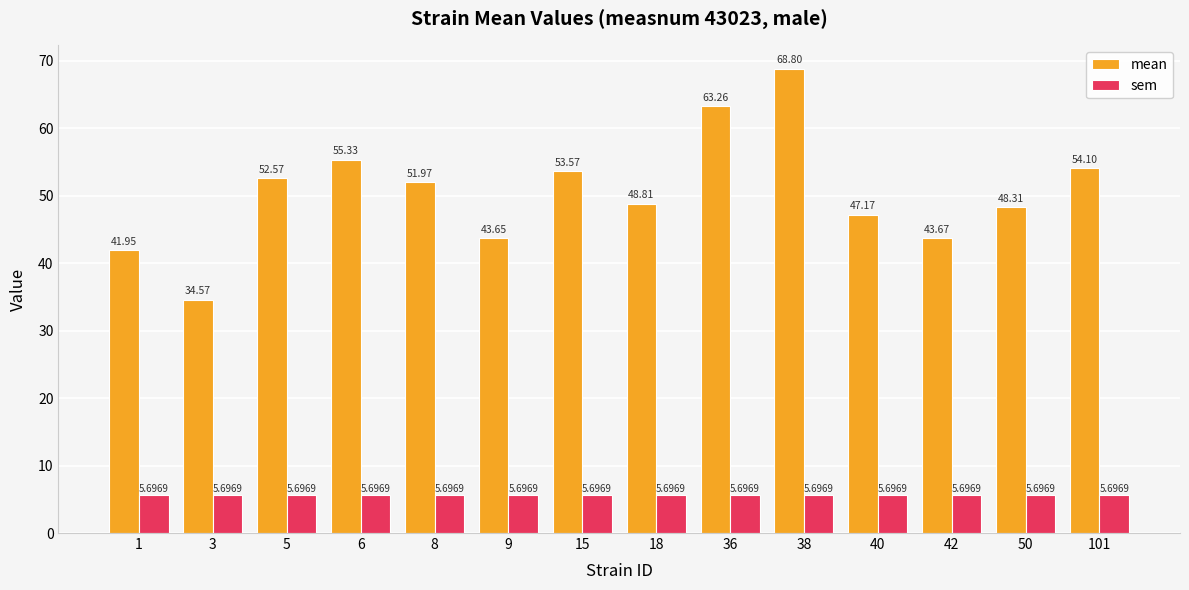

Are the bars horizontal?

No